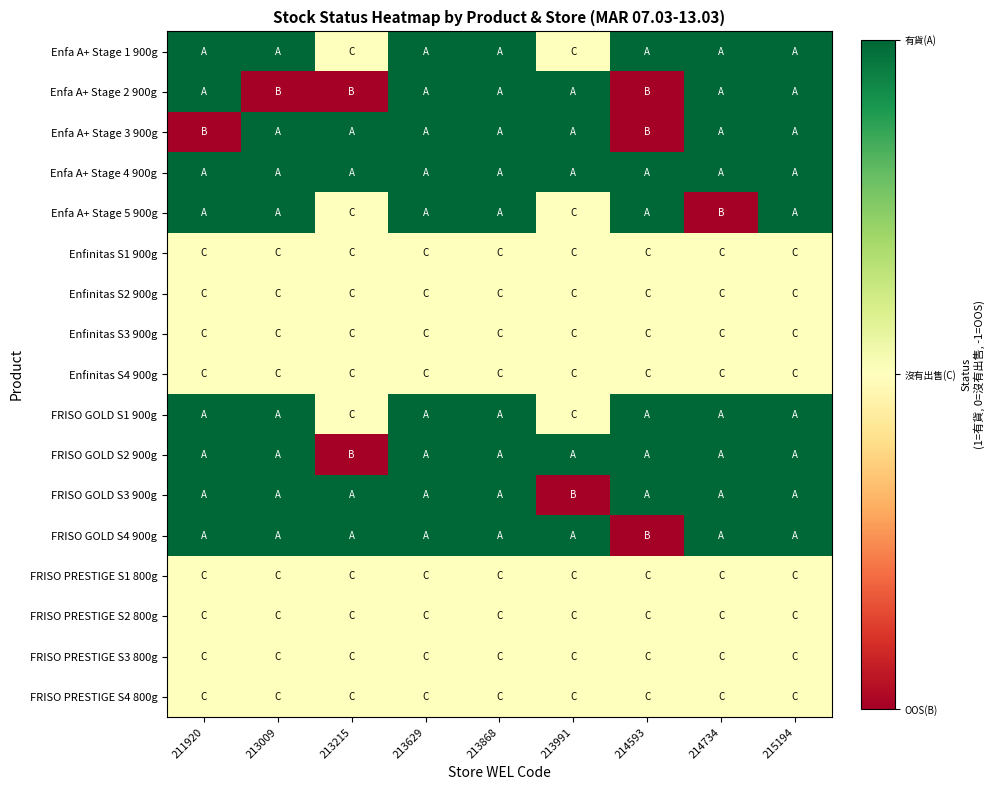

Which series has the largest total across all categories?

Enfa A+ Stage 4 900g